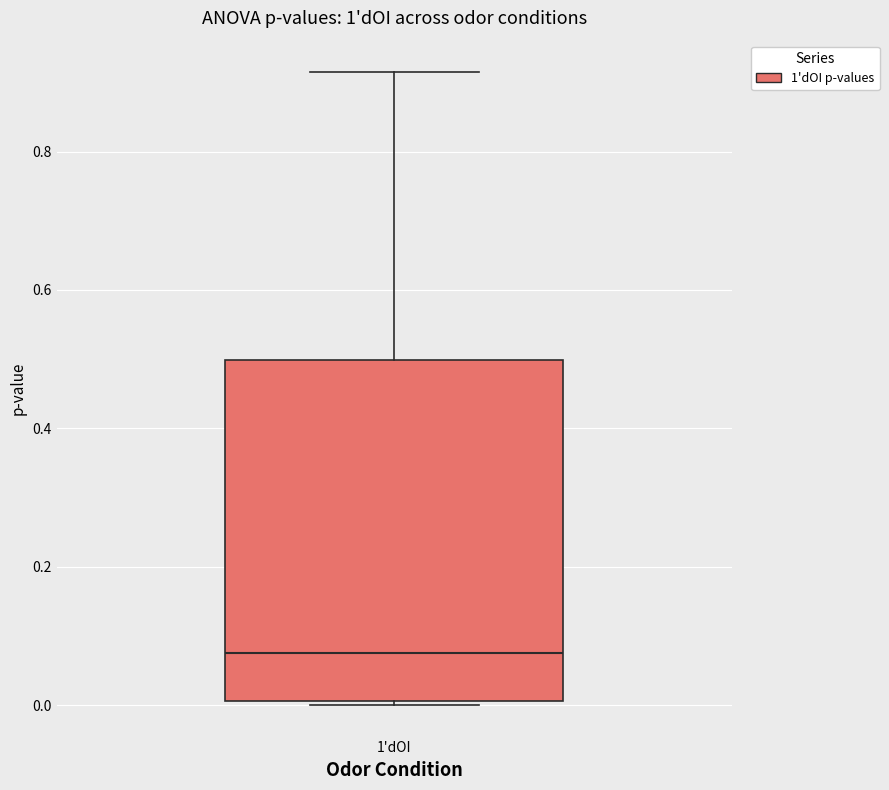

Where does the upper whisker of the box for 1'dOI end on the y-axis? The values are not printed on the chart, so give them approximately, as read against the axis.

0.92